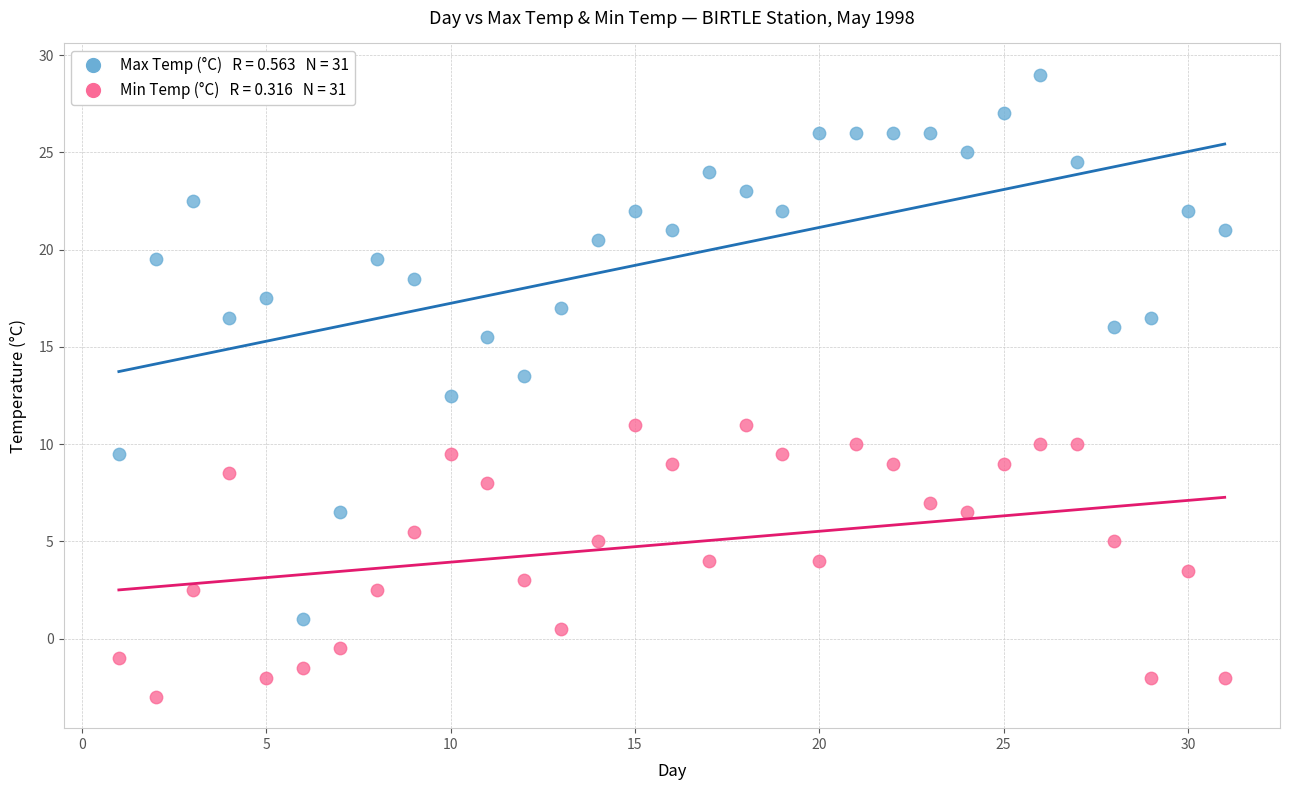

Across all data points, what is the range of X values (max minus min)?

30.0